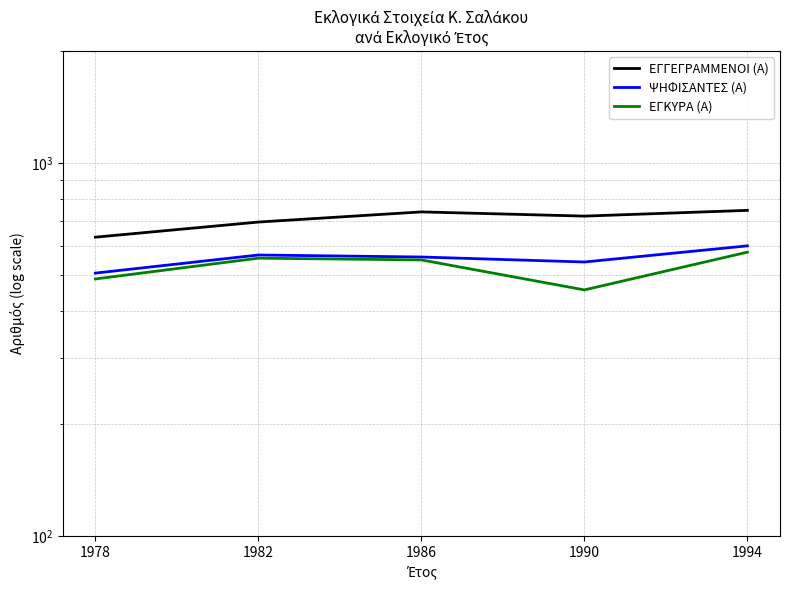

True or false: ΕΓΚΥΡΑ (Α) has more than 2 interior local peaks.

False